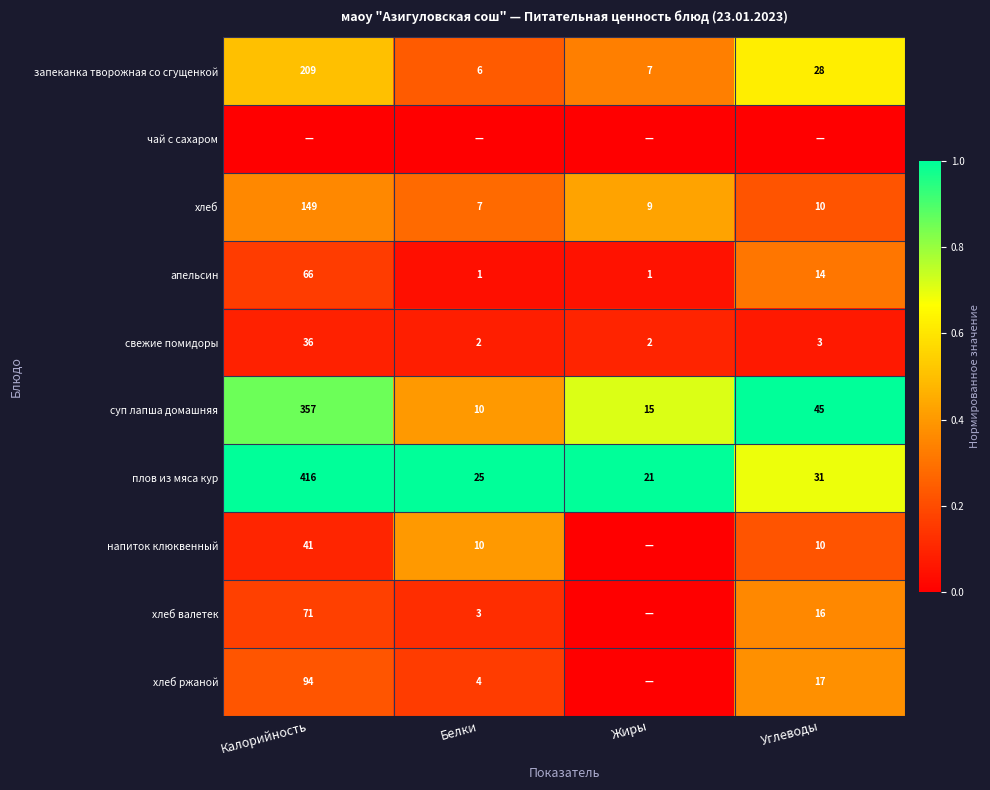

What is the difference between the highest and lowest values at Жиры?

1.0